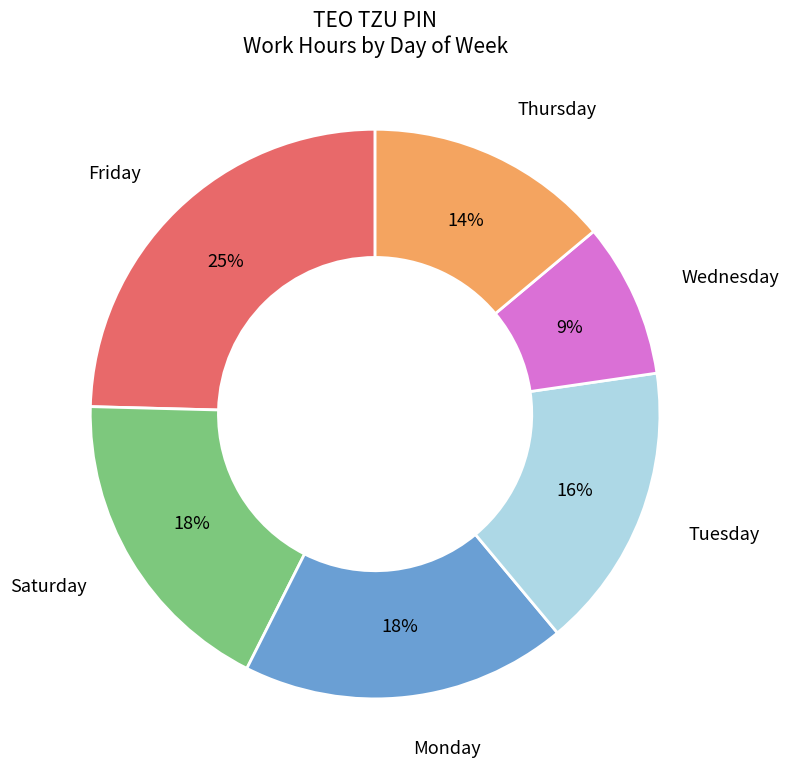

Approximately how many times larger is the value at Monday compared to Tuesday?

1.1